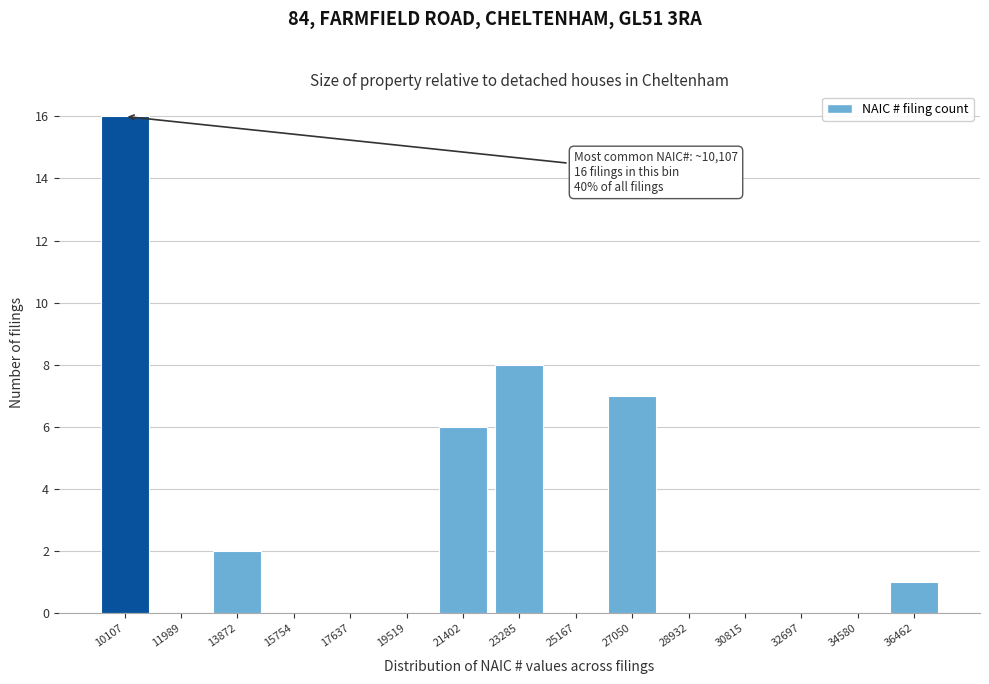

Over which range of the x-axis is the bar tallest?

9200 to 11000